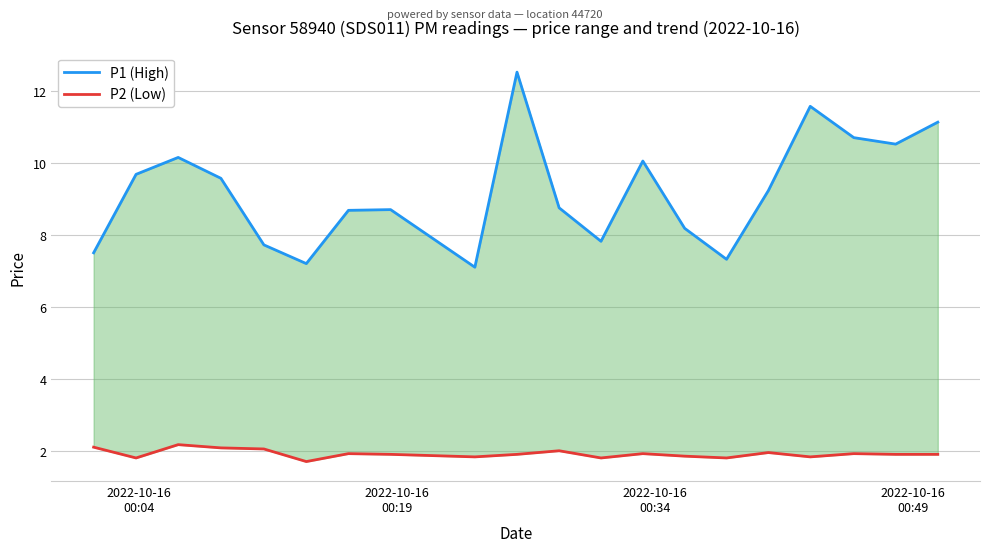

What is the difference between the maximum and minimum values in the P1 (High) series?

5.4